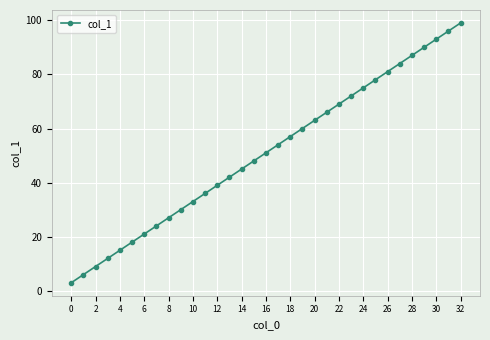

What is the smallest value displayed?

3